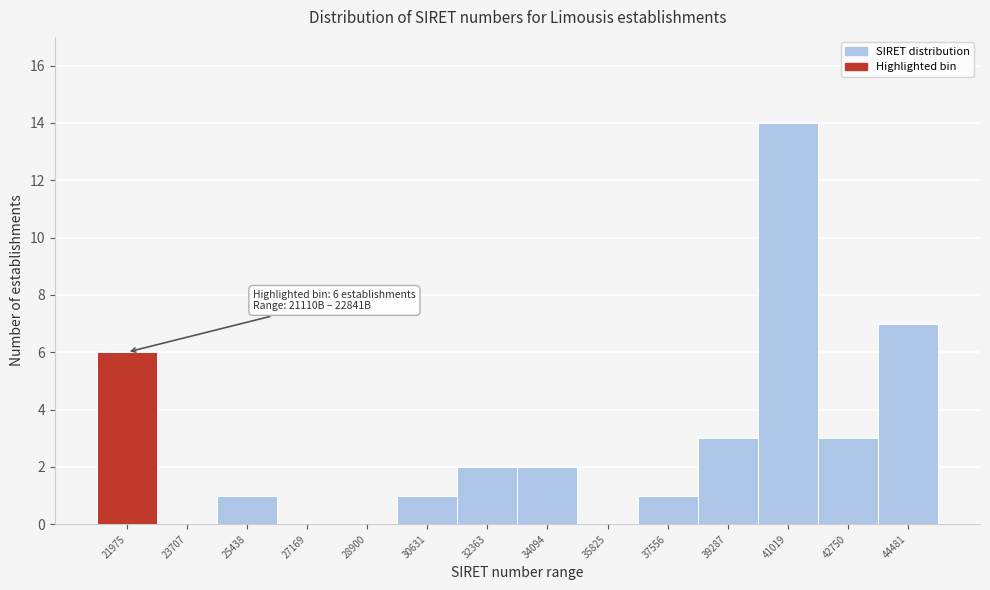

Reading left to right, transcribe all the data shown in this chart.

21975=6	23707=0	25438=1	27169=0	28900=0	30631=1	32363=2	34094=2	35825=0	37556=1	39287=3	41019=14	42750=3	44481=7